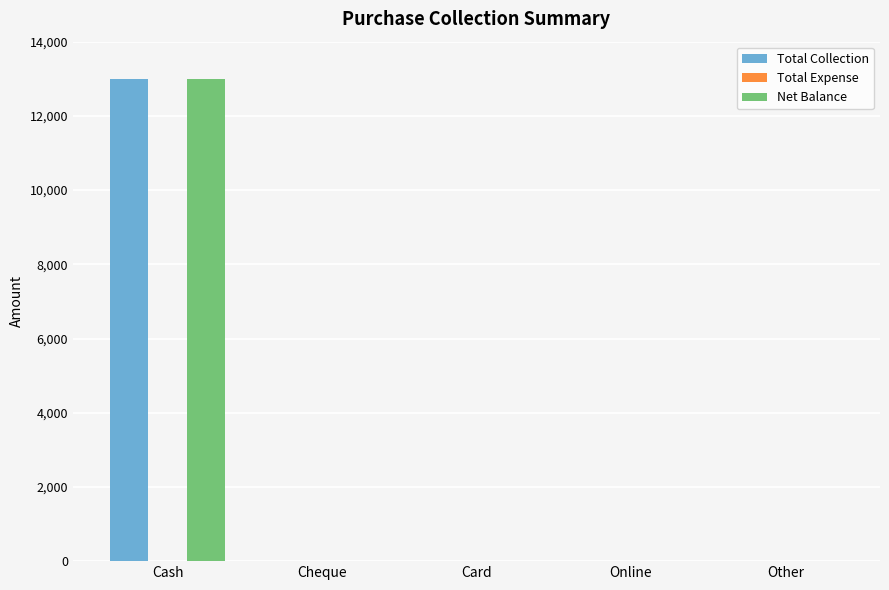

How many values in the Net Balance series exceed 0?

1